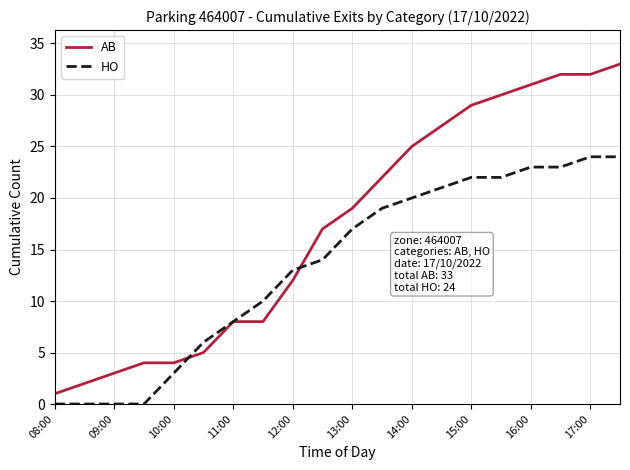

What is the highest value of the HO series?

24